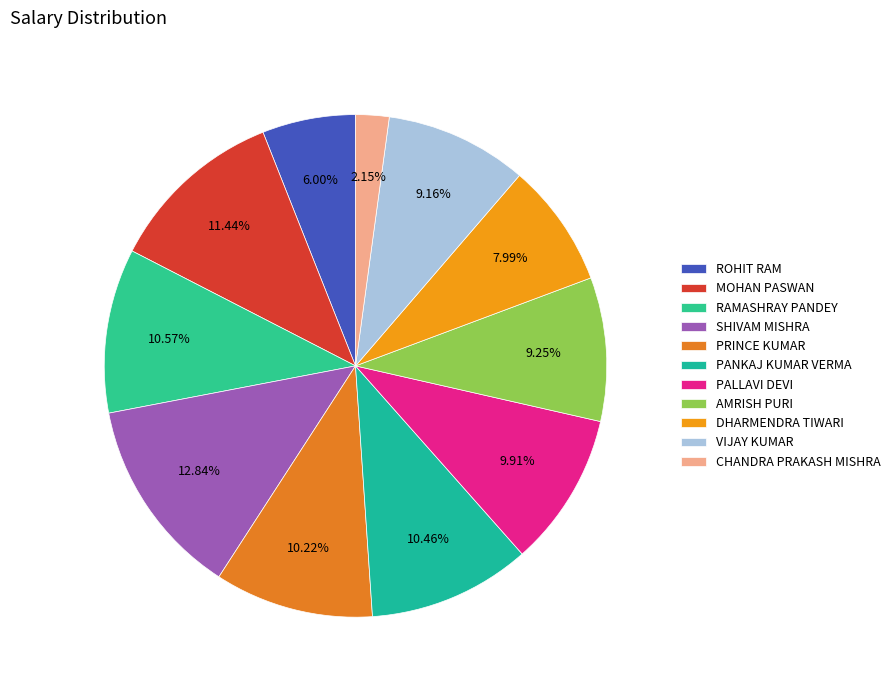

Is ROHIT RAM the majority of the pie?

No